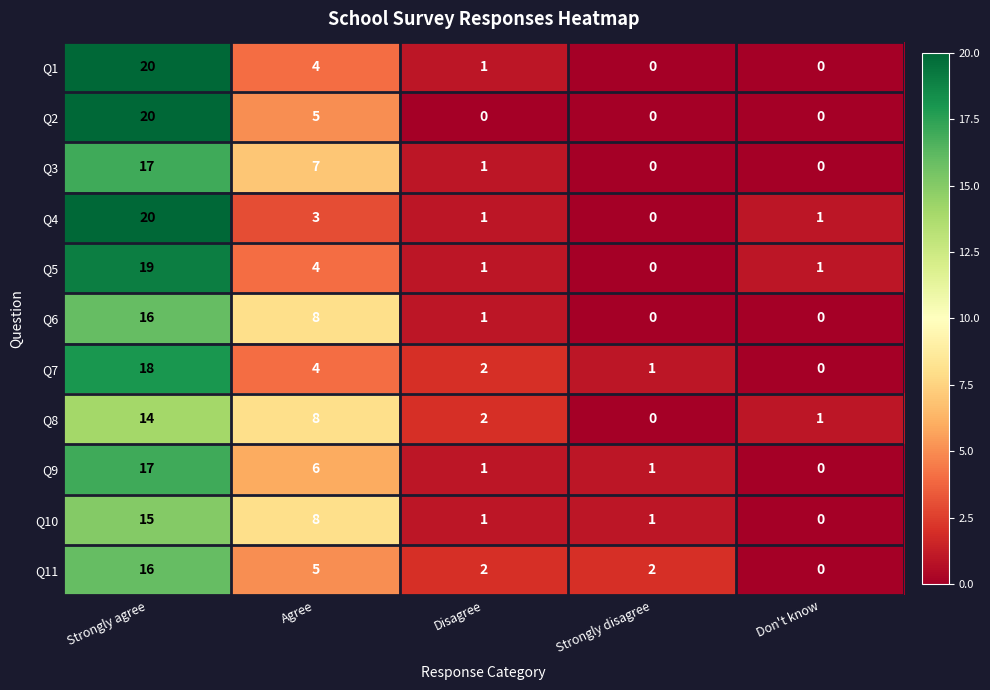

What is the spread (max minus min) of values at Agree?

5